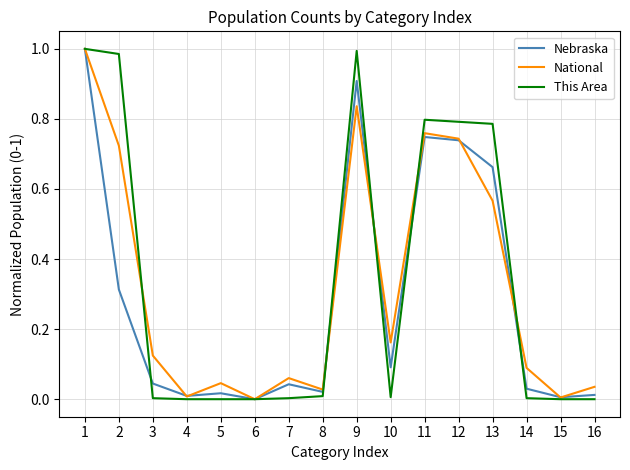

The National series shows 0.0 at 15. True or false?

True